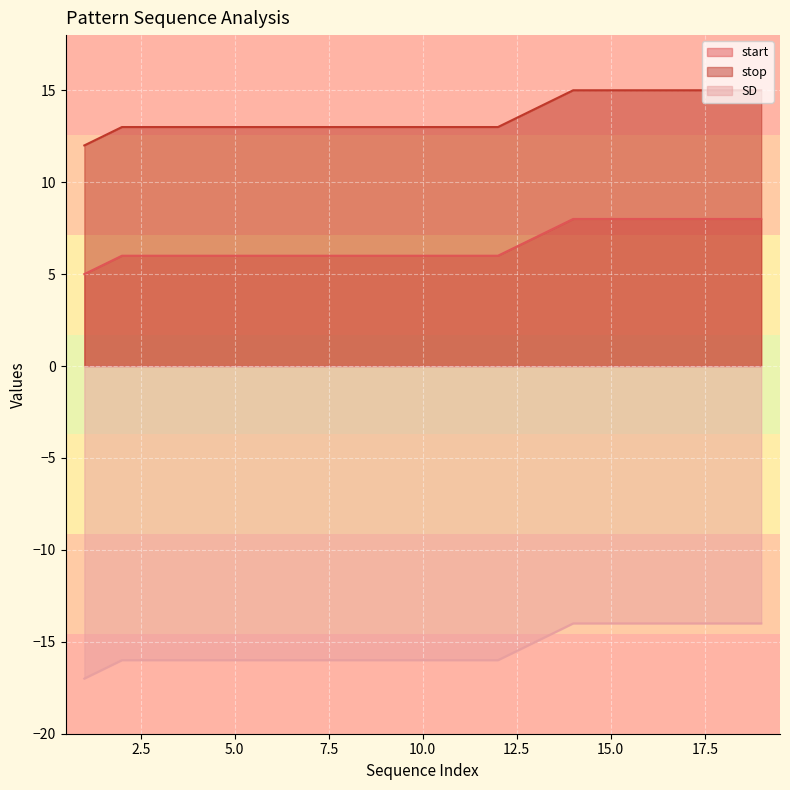

How many stop values are between 13 and 15?

18